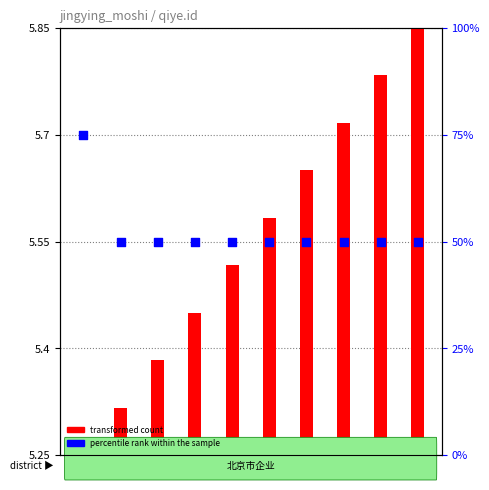

At which category is the sum across all series the highest?

41